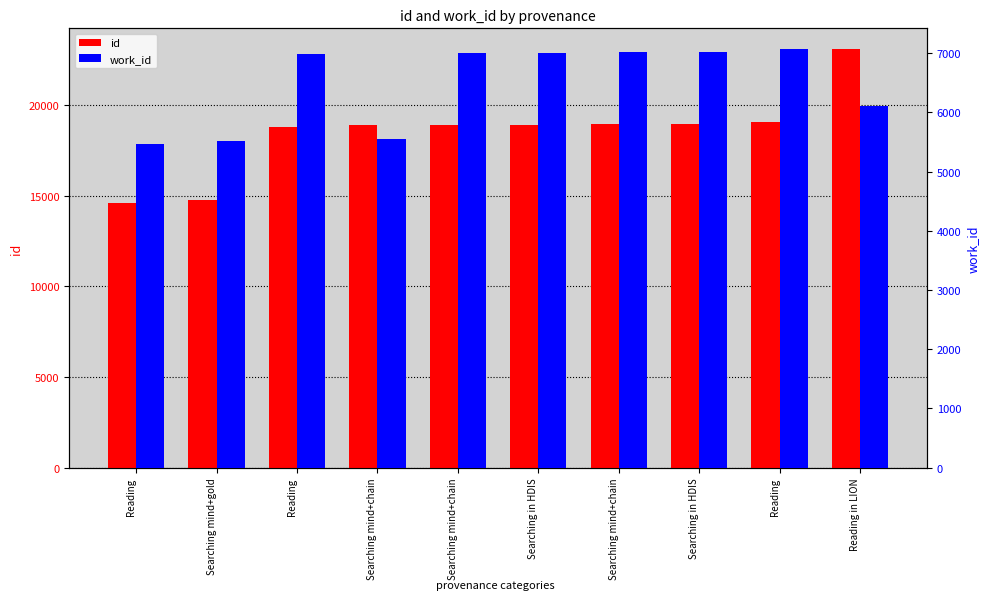

Between Searching in HDIS and Searching mind+chain, which is larger?

Searching in HDIS